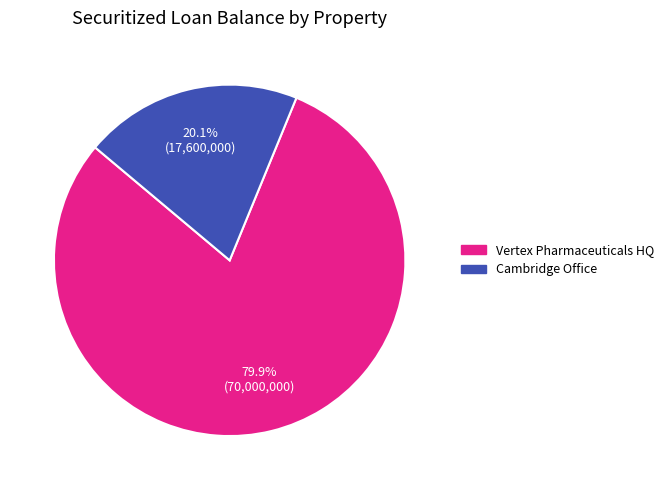

To the nearest percent, what percentage of the pie is Vertex Pharmaceuticals HQ?

80%